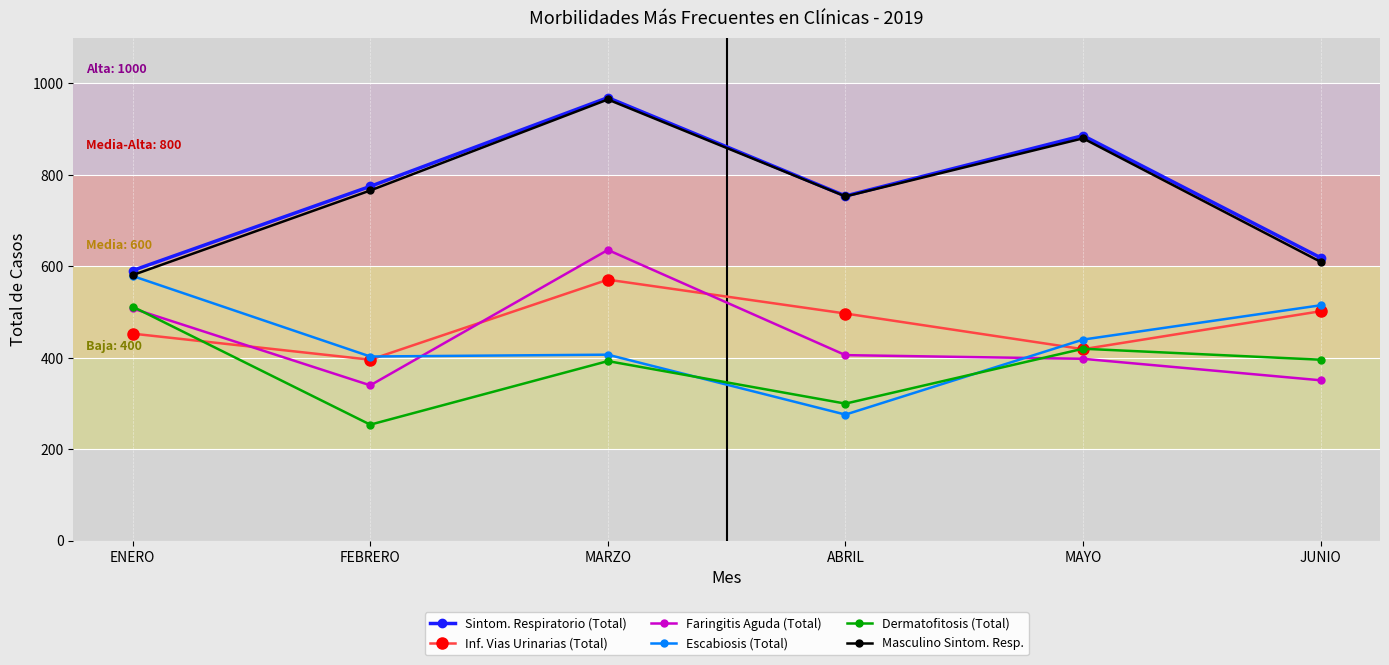

What is the lowest value of the Sintom. Respiratorio (Total) series?

591